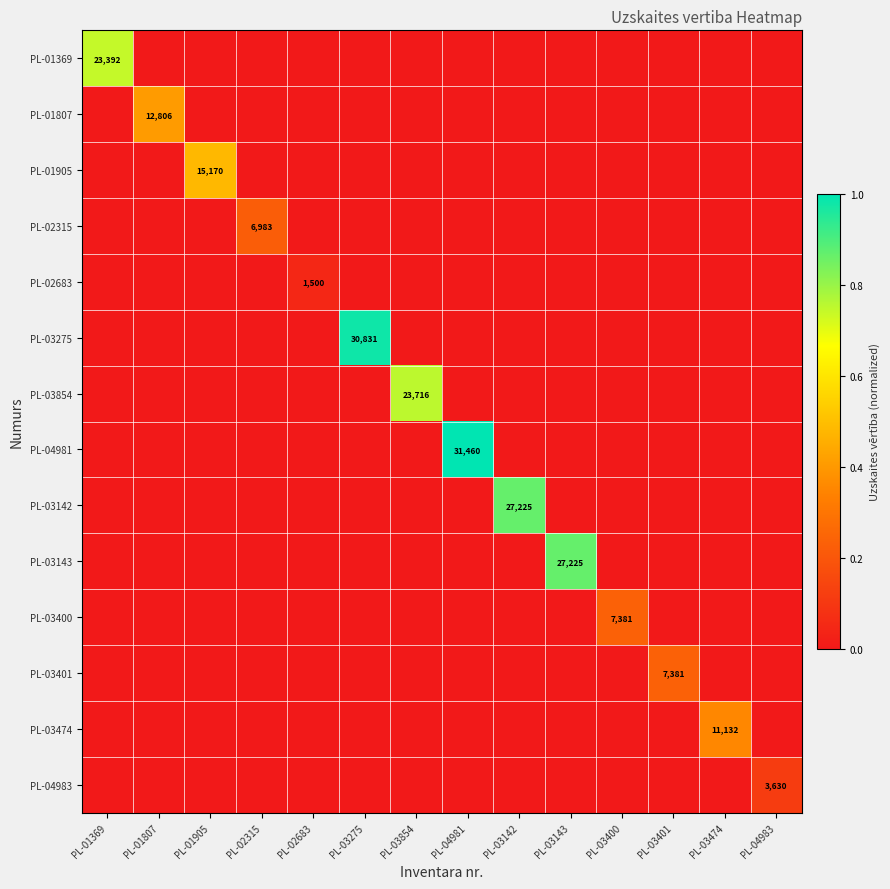

Is it true that PL-02315 equals 6983 at PL-02315?

True